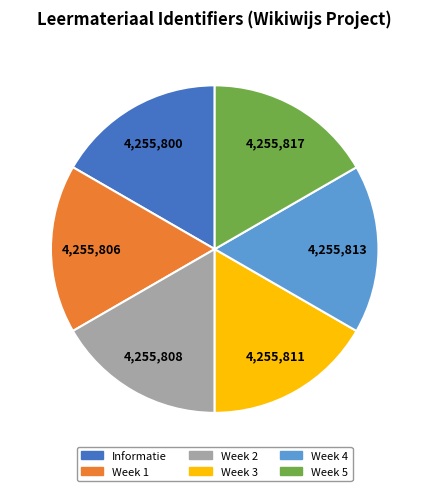

Approximately how many times larger is the value at Week 2 compared to Informatie?

1.0